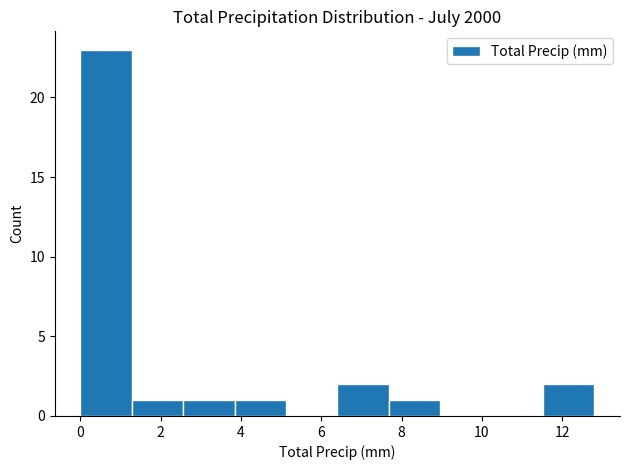

Reading left to right, list every bar in this chart as the range it spans on the x-axis followed by its height. Neither the bar edges nor the heights are printed on the chart, so give them approximately, as read against the axes.

0.00 to 1.28: 23
1.28 to 2.56: 1
2.56 to 3.84: 1
3.84 to 5.12: 1
5.12 to 6.40: 0
6.40 to 7.68: 2
7.68 to 8.96: 1
8.96 to 10.24: 0
10.24 to 11.52: 0
11.52 to 12.80: 2